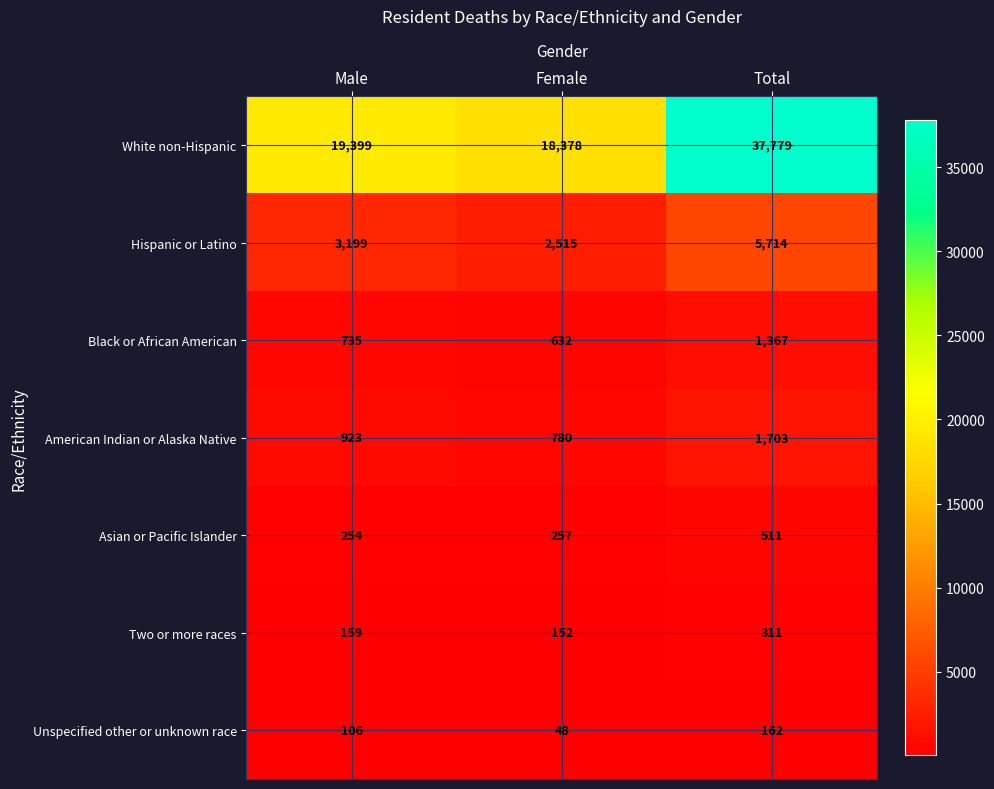

At which label is Hispanic or Latino closest to 4114?

Male